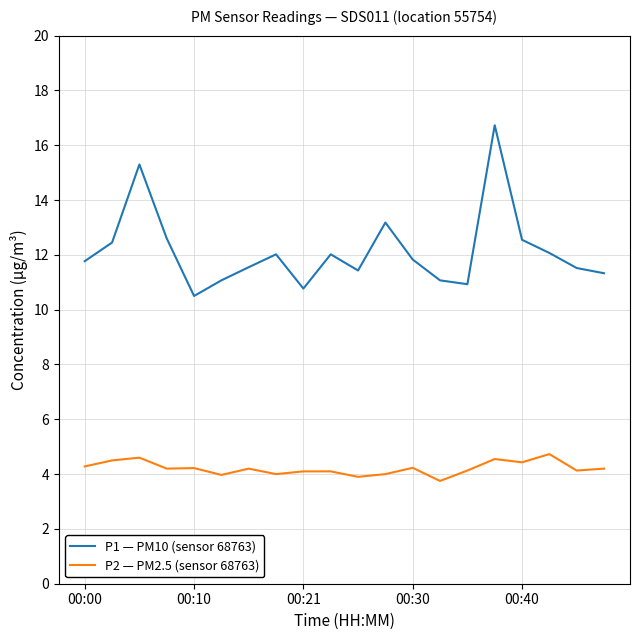

How many lines are shown in the chart?

2